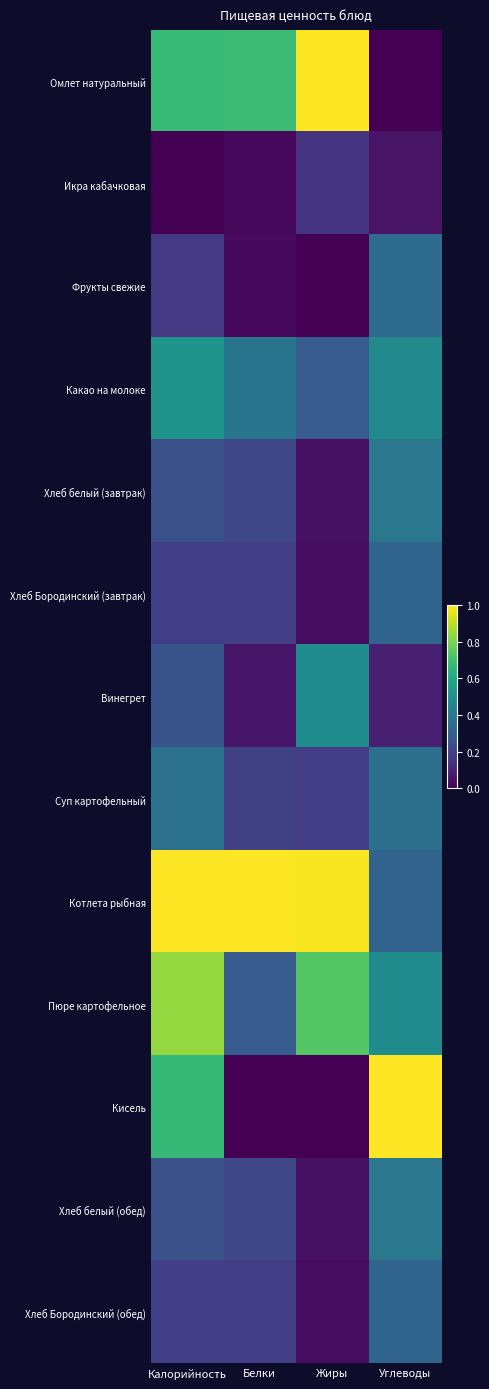

Reading left to right, transcribe all the data shown in this chart.

Омлет натуральный: Калорийность=0.7	Белки=0.7	Жиры=1.0	Углеводы=0.0
Икра кабачковая: Калорийность=0.0	Белки=0.0	Жиры=0.2	Углеводы=0.1
Фрукты свежие: Калорийность=0.2	Белки=0.0	Жиры=0.0	Углеводы=0.3
Какао на молоке: Калорийность=0.5	Белки=0.4	Жиры=0.3	Углеводы=0.5
Хлеб белый (завтрак): Калорийность=0.2	Белки=0.2	Жиры=0.0	Углеводы=0.4
Хлеб Бородинский (завтрак): Калорийность=0.2	Белки=0.2	Жиры=0.0	Углеводы=0.3
Винегрет: Калорийность=0.3	Белки=0.1	Жиры=0.5	Углеводы=0.1
Суп картофельный: Калорийность=0.4	Белки=0.2	Жиры=0.2	Углеводы=0.4
Котлета рыбная: Калорийность=1.0	Белки=1.0	Жиры=1.0	Углеводы=0.3
Пюре картофельное: Калорийность=0.8	Белки=0.3	Жиры=0.7	Углеводы=0.5
Кисель: Калорийность=0.7	Белки=0.0	Жиры=0.0	Углеводы=1.0
Хлеб белый (обед): Калорийность=0.2	Белки=0.2	Жиры=0.0	Углеводы=0.4
Хлеб Бородинский (обед): Калорийность=0.2	Белки=0.2	Жиры=0.0	Углеводы=0.3